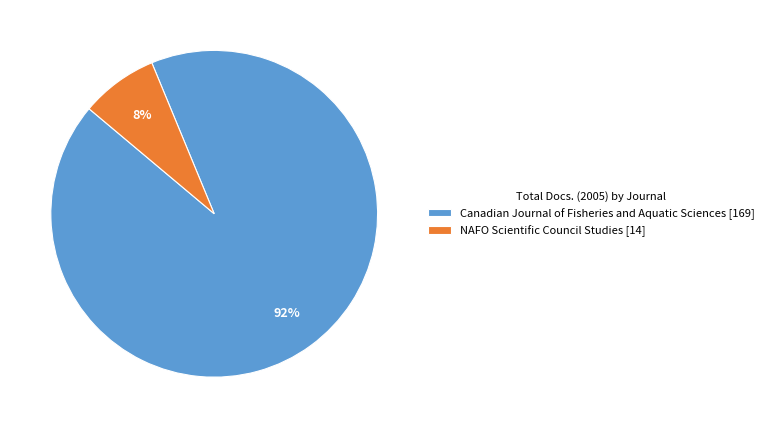

What is the largest slice in the pie chart?

Canadian Journal of Fisheries and Aquatic Sciences